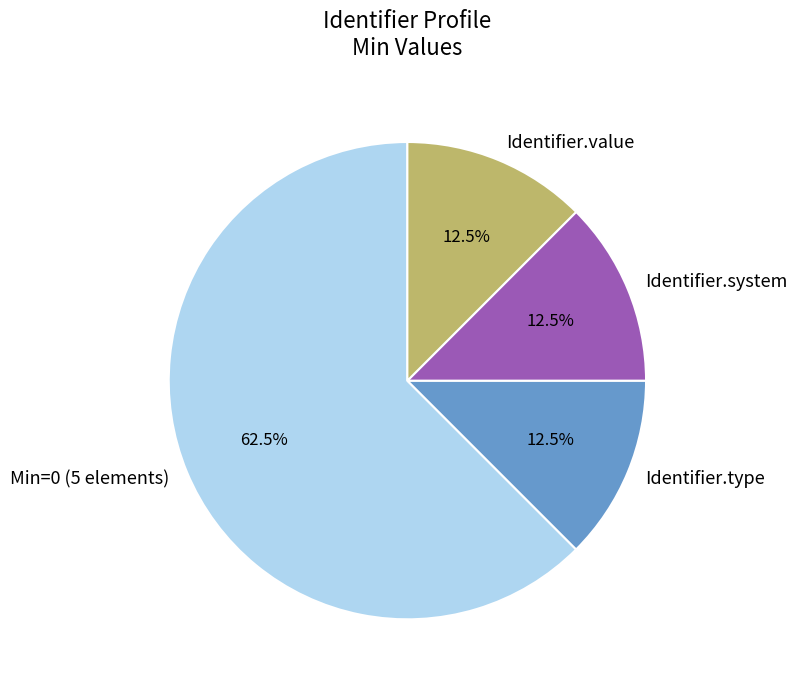

Which category has the biggest portion of the pie?

Min=0 (5 elements)